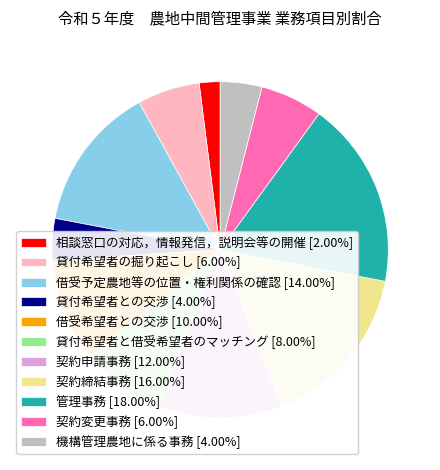

Does 相談窓口の対応，情報発信，説明会等の開催 represent more than half of the total?

No